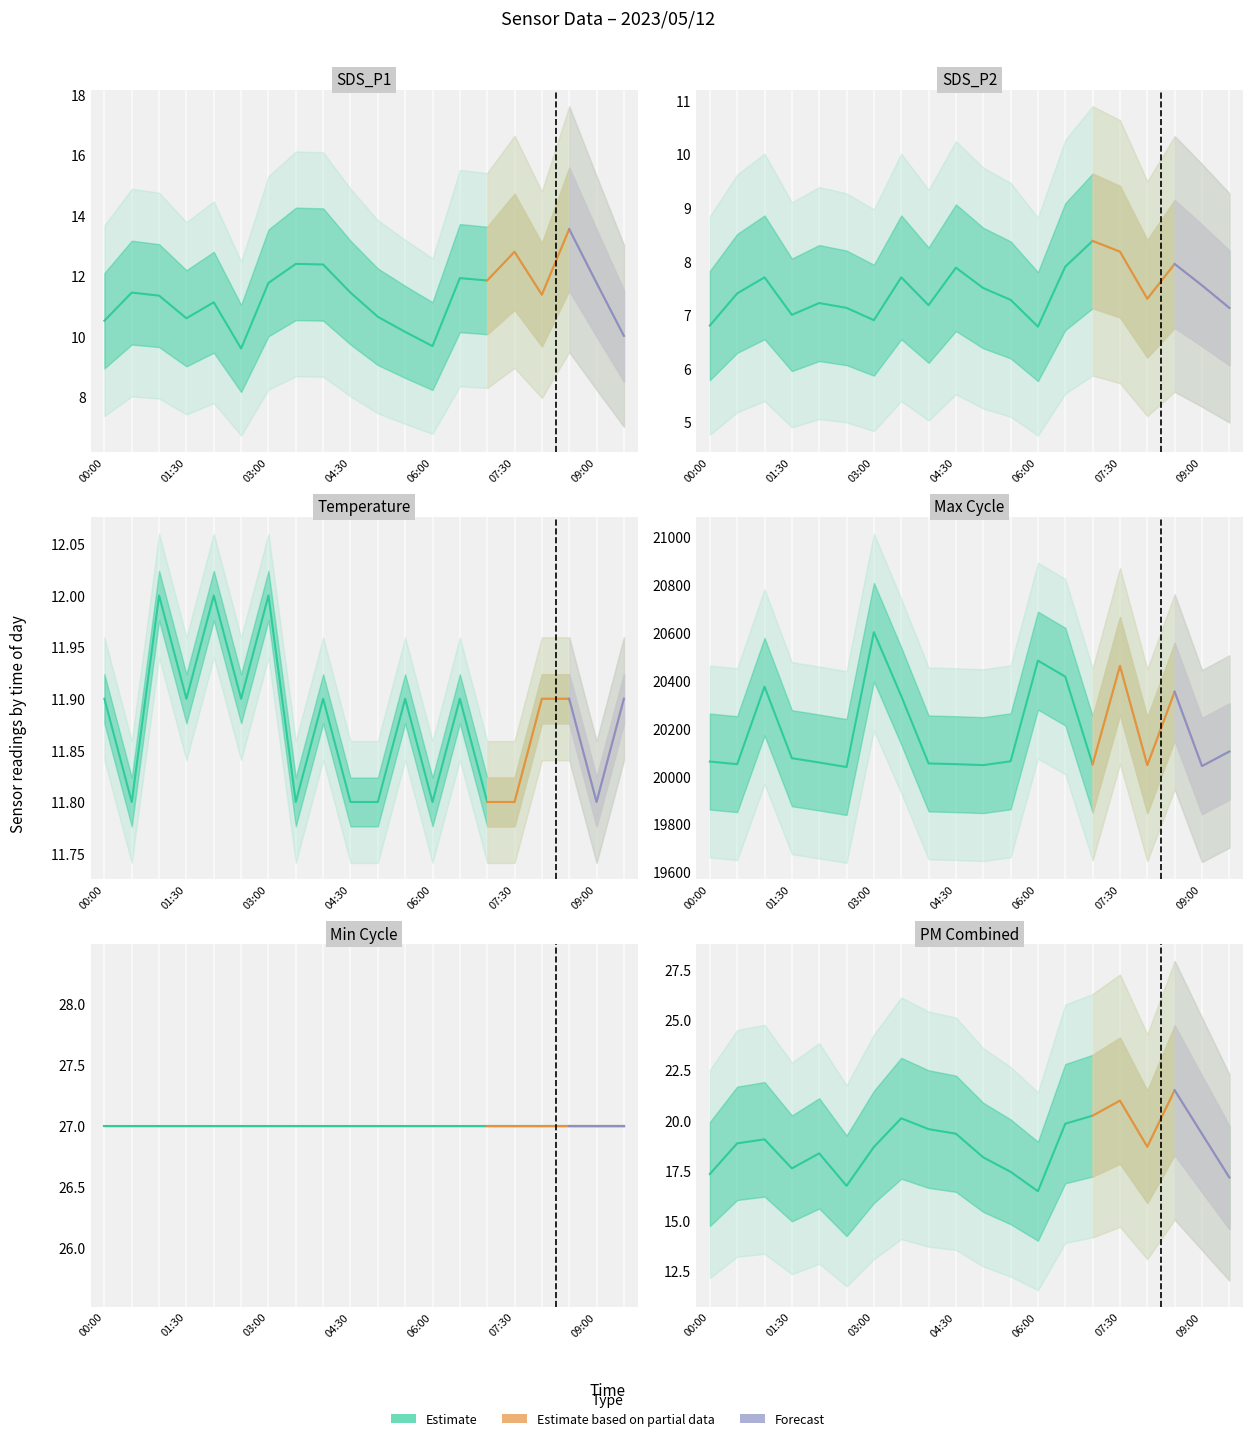

What is the difference between the maximum and minimum values in the SDS_P1 series?

4.0